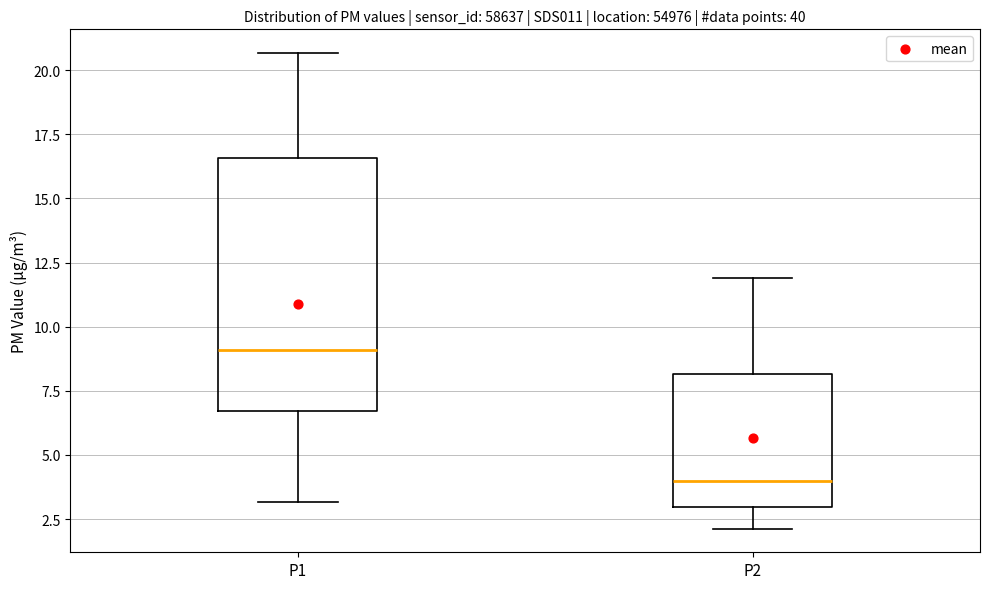

Reading left to right, read every box against the y-axis: the position of its median line, the range the box covers, and the ends of its whiskers. The values are not printed on the chart, so give them approximately, as read against the axis.

P1: median 9.0, box 6.5 to 16.5, whiskers 3.0 to 20.5
P2: median 4.0, box 3.0 to 8.0, whiskers 2.0 to 12.0